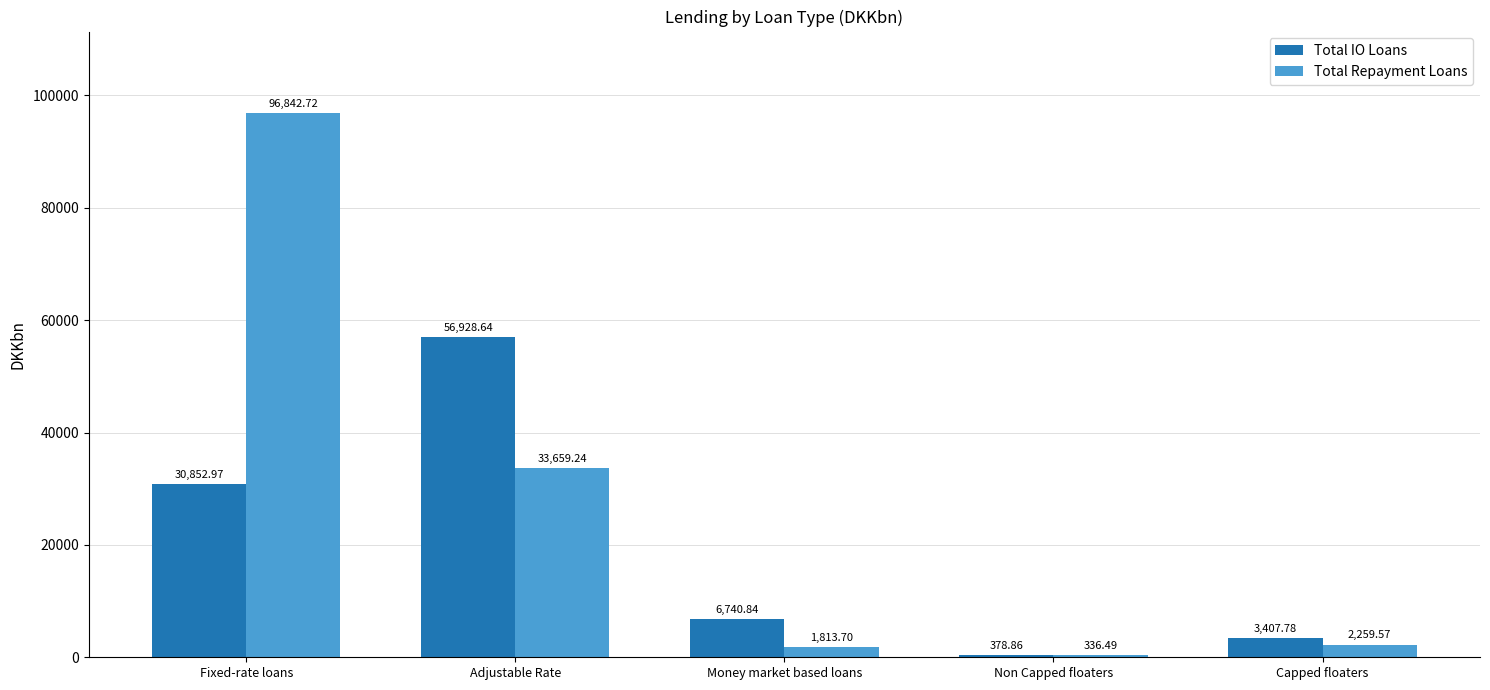

Which series has the largest total across all categories?

Total Repayment Loans